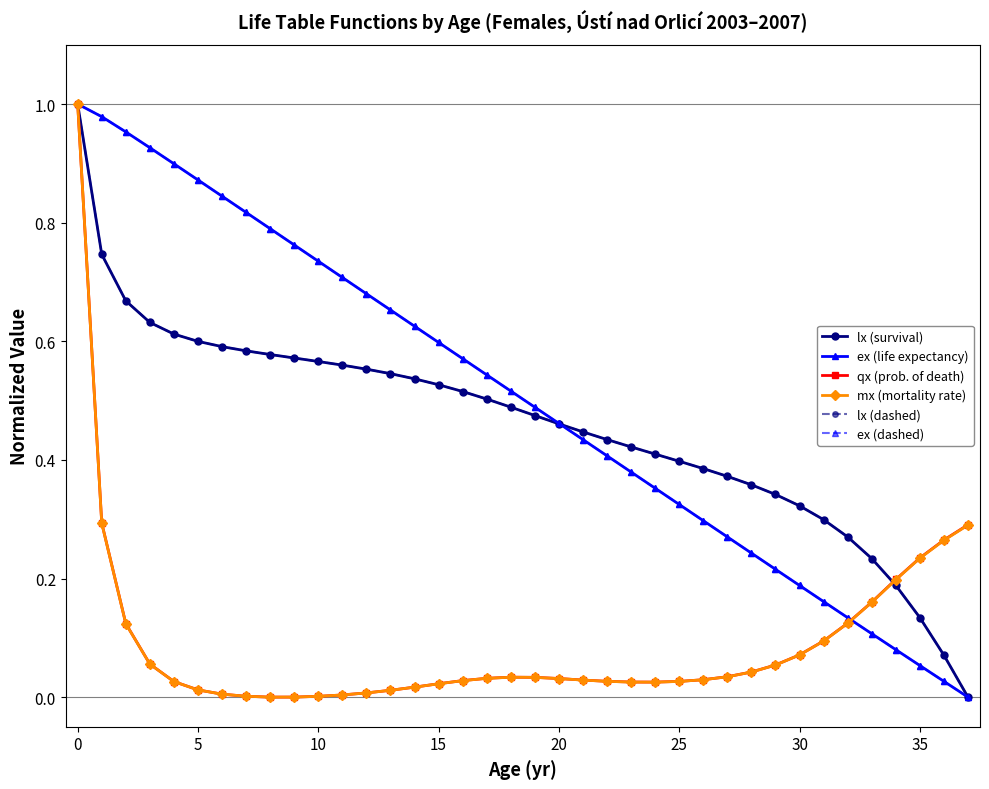

At how many categories does at least one series exceed 0?

38